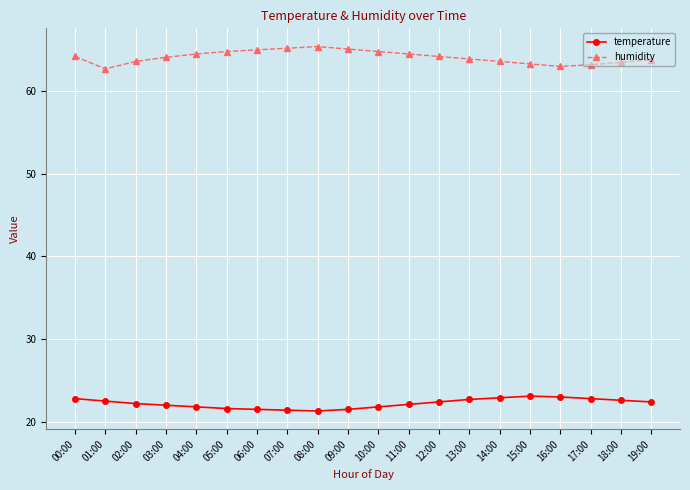

Count the number of data series in this chart.

2